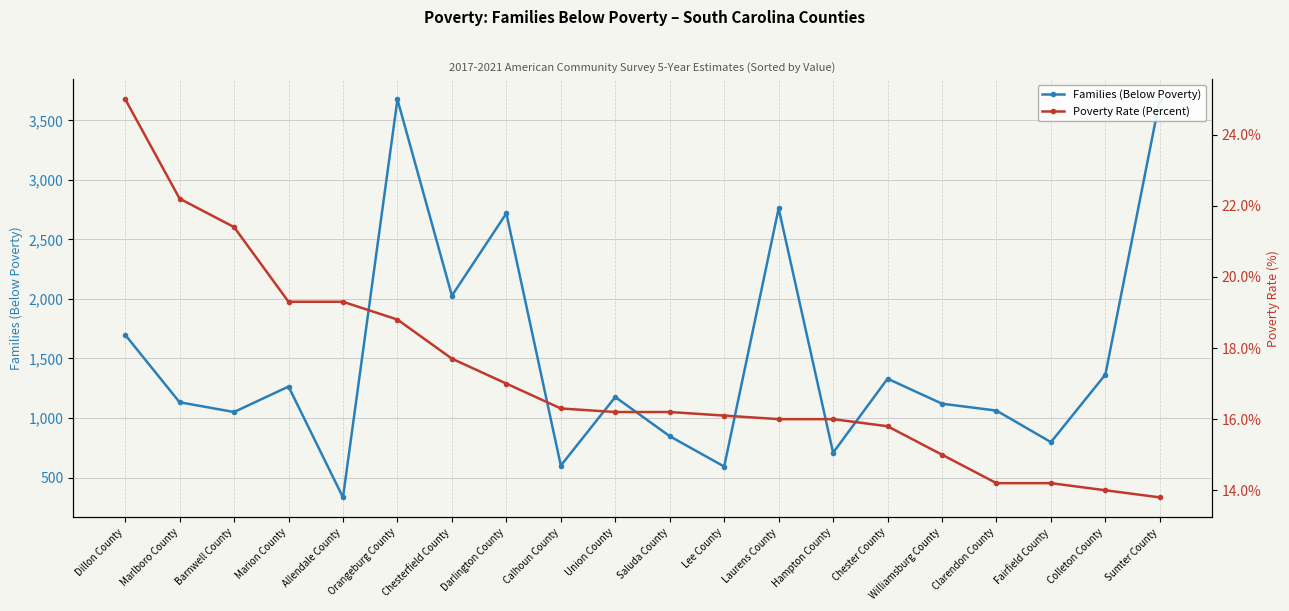

What is the difference between the Families (Below Poverty) values at Dillon County and Saluda County?

852.0